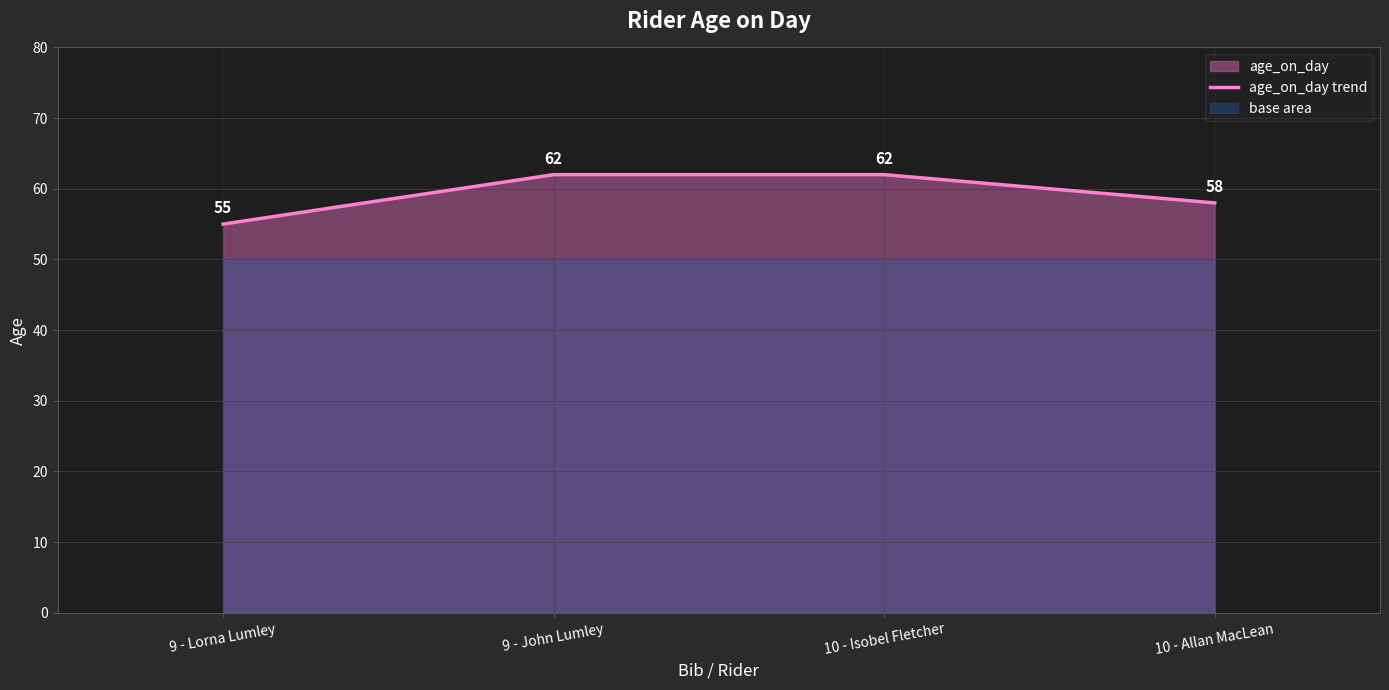

The chart shows a value of 62 at 10 - Isobel Fletcher. True or false?

True